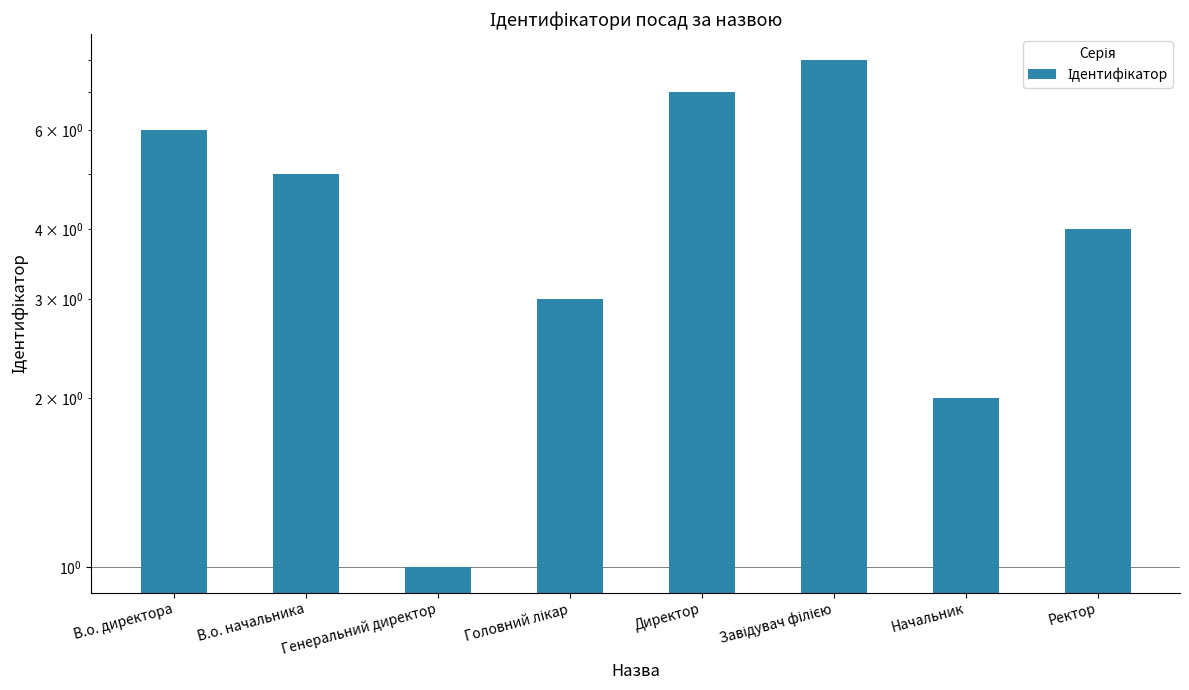

What value does the data have at Завідувач філією?

8